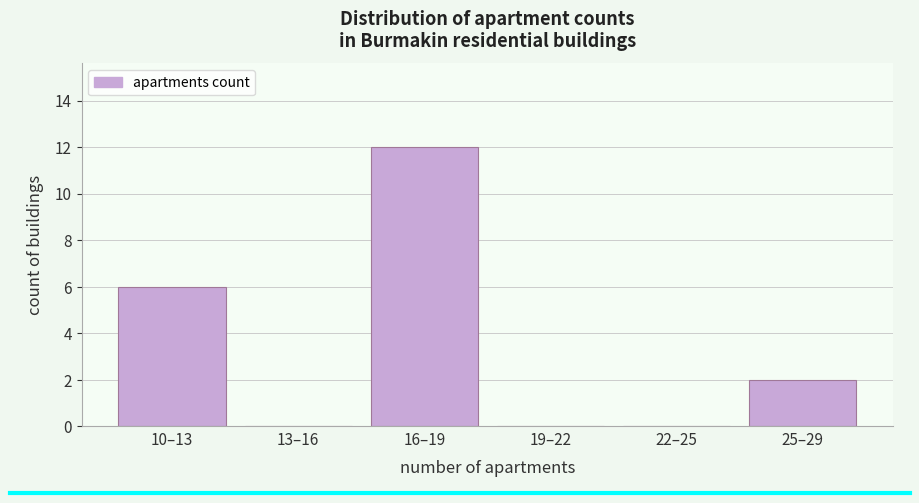

Reading left to right, list all the values displayed in this chart.

10–13=6	13–16=0	16–19=12	19–22=0	22–25=0	25–29=2